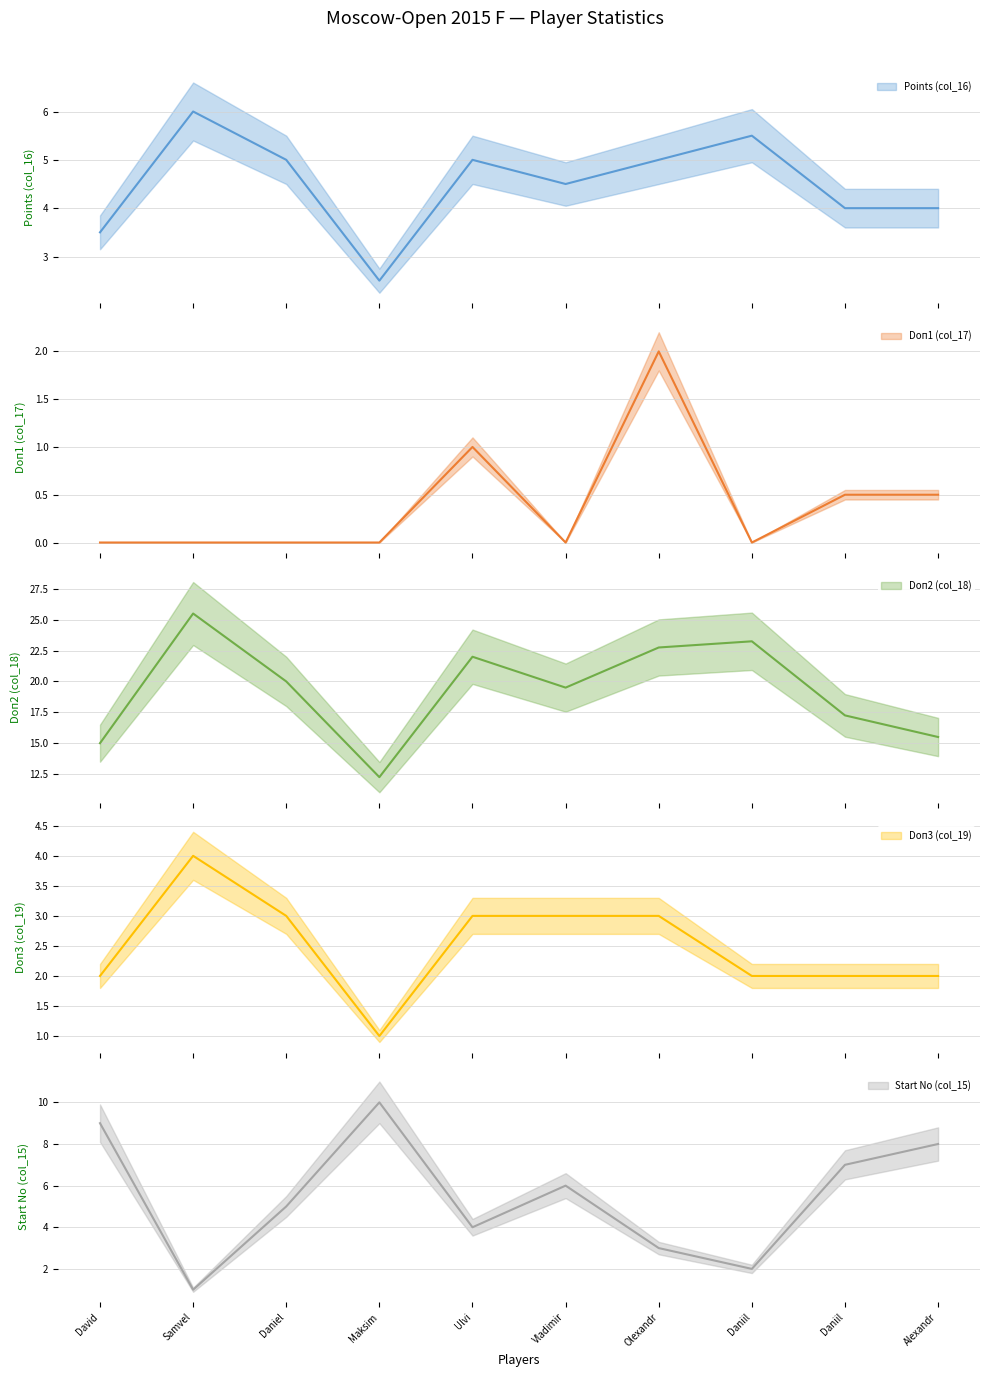

Which series has the largest total across all categories?

Doп2 (col_18)